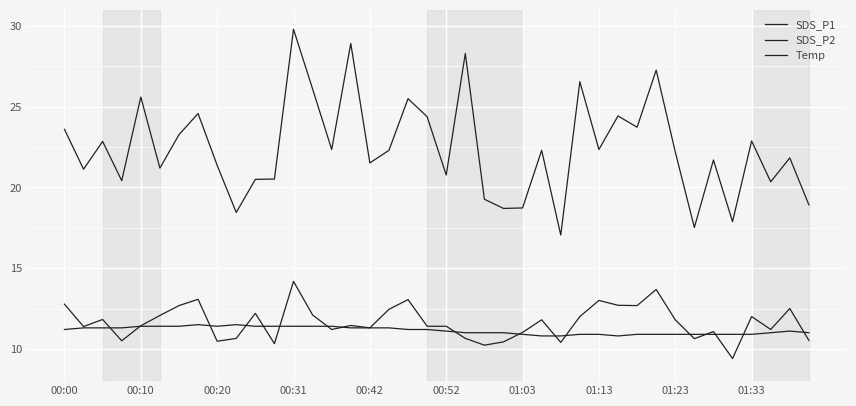

Is this an area chart (filled region under the line)?

No